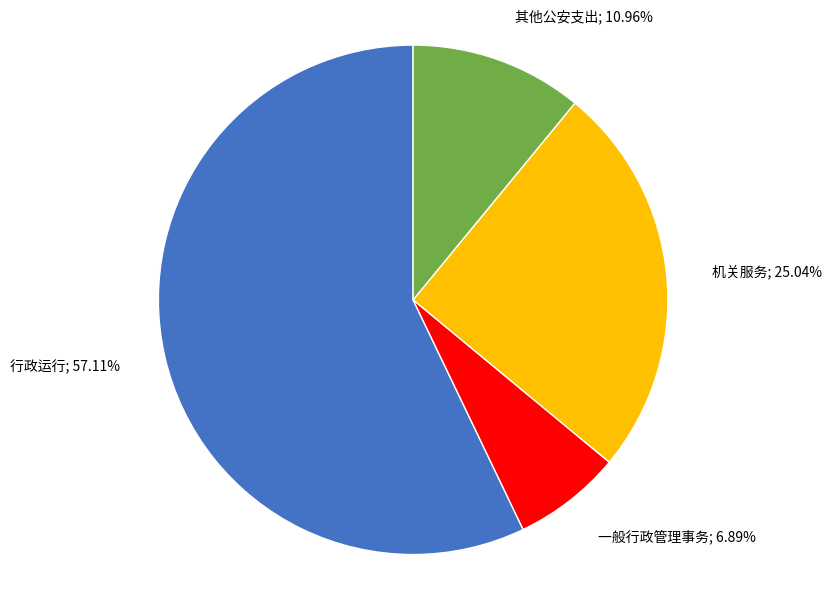

To the nearest percent, what portion does 机关服务 represent?

25%